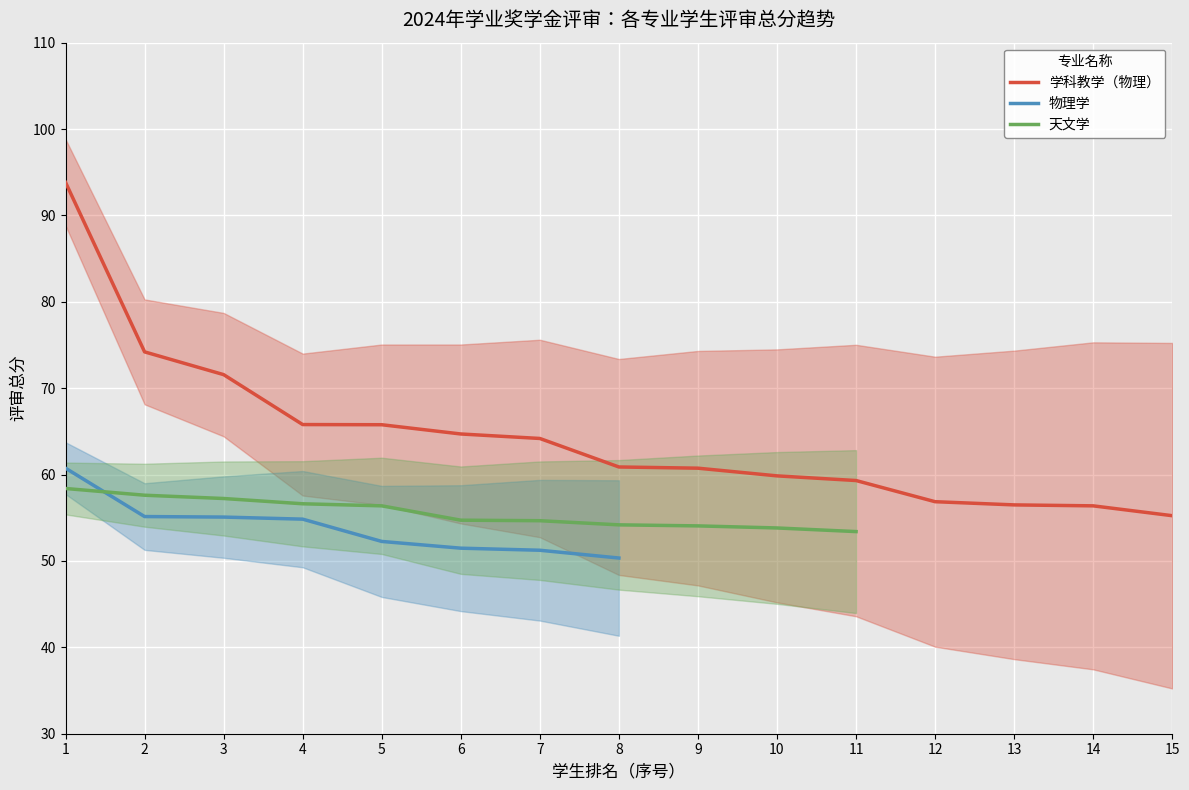

At 5, list the series in order from smallest to largest.

物理学, 天文学, 学科教学（物理）